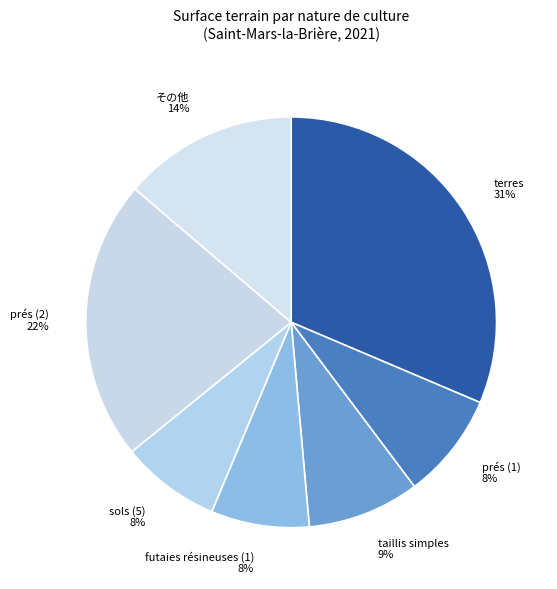

How many segments does this pie chart have?

7